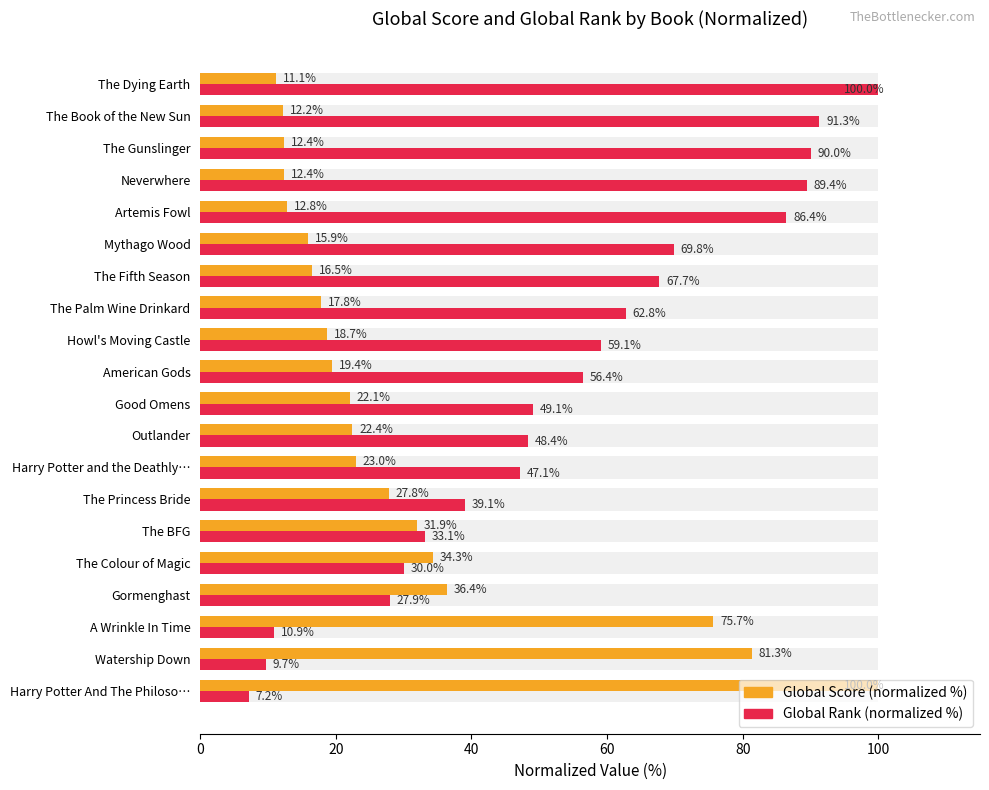

Reading right to left, what are all the values shown in this chart?

Global Score (normalized %): 11.1	12.2	12.4	12.4	12.8	15.9	16.5	17.8	18.7	19.4	22.1	22.4	23.0	27.8	31.9	34.3	36.4	75.7	81.3	100.0
Global Rank (normalized %): 100.0	91.3	90.0	89.4	86.4	69.8	67.7	62.8	59.1	56.4	49.1	48.4	47.1	39.1	33.1	30.0	27.9	10.9	9.7	7.2